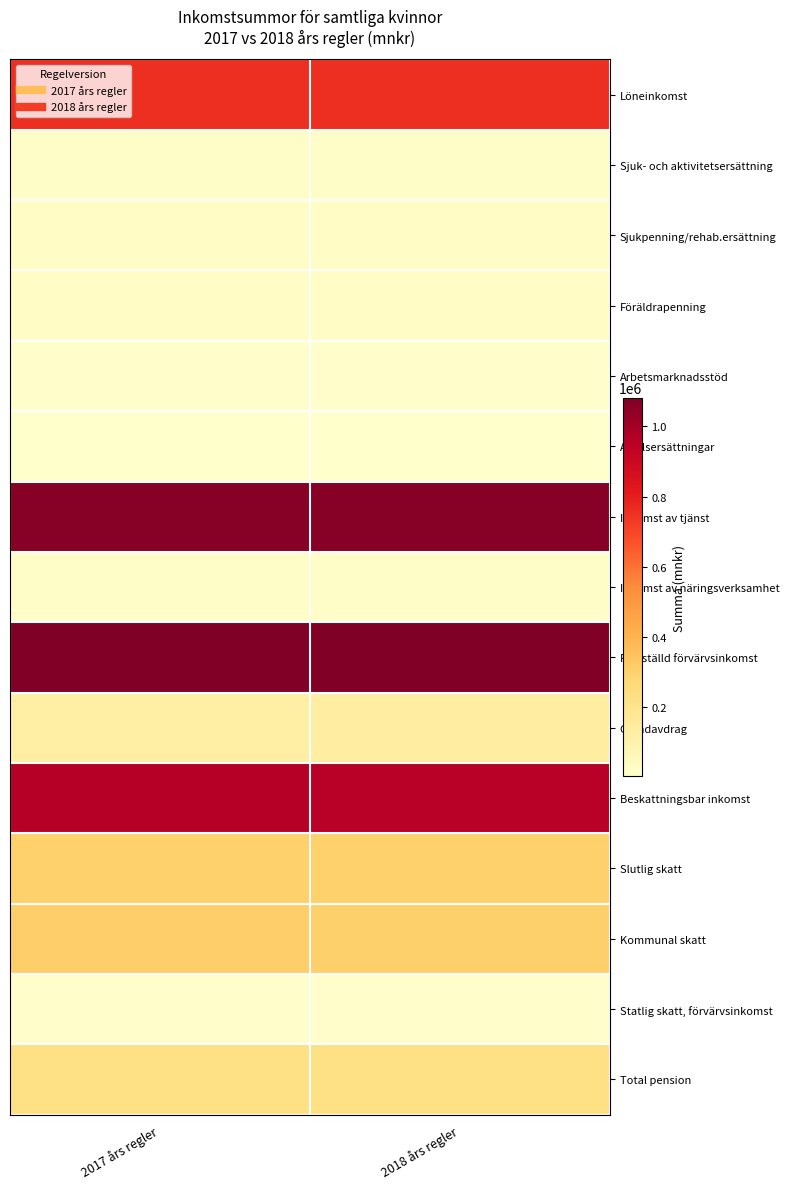

Rank the series by their maximum value, from highest to lowest.

Fastställd förvärvsinkomst, Inkomst av tjänst, Beskattningsbar inkomst, Löneinkomst, Kommunal skatt, Slutlig skatt, Total pension, Grundavdrag, Föräldrapenning, Sjukpenning/rehab.ersättning, Sjuk- och aktivitetsersättning, Inkomst av näringsverksamhet, Statlig skatt, förvärvsinkomst, Arbetsmarknadsstöd, Avtalsersättningar